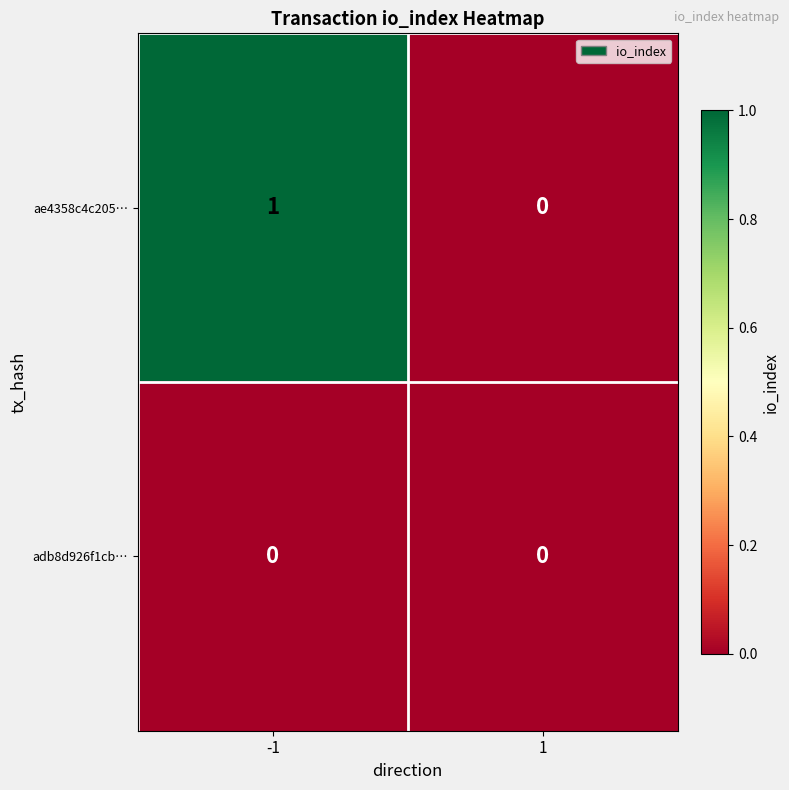

Rank the categories by ae4358c4c205… value from lowest to highest.

1, -1